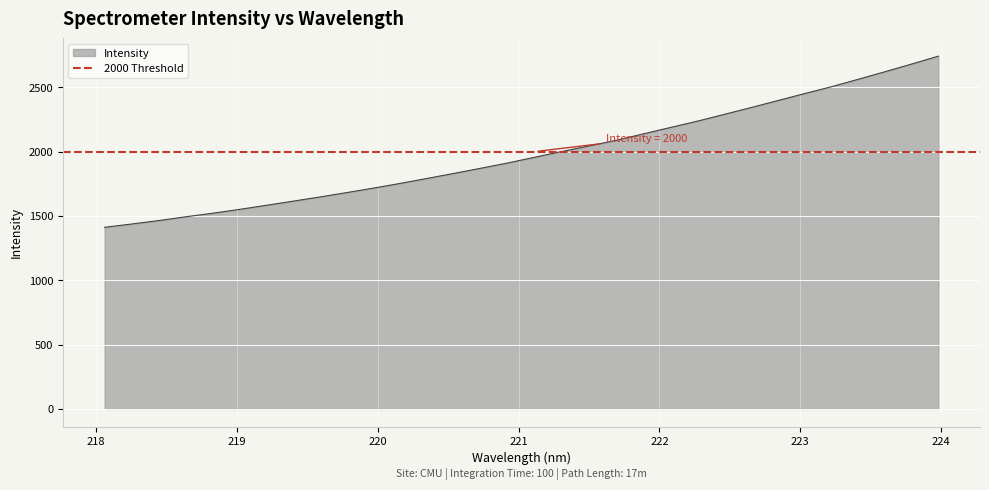

List the labels in order of value, largest first.

223.9802, 223.7895, 223.5987, 223.408, 223.2172, 223.0264, 222.8355, 222.6447, 222.4538, 222.263, 222.0721, 221.8812, 221.6902, 221.4993, 221.3083, 221.1174, 220.9264, 220.7354, 220.5444, 220.3533, 220.1623, 219.9712, 219.7801, 219.589, 219.3979, 219.2067, 219.0156, 218.8244, 218.6332, 218.442, 218.2508, 218.0596